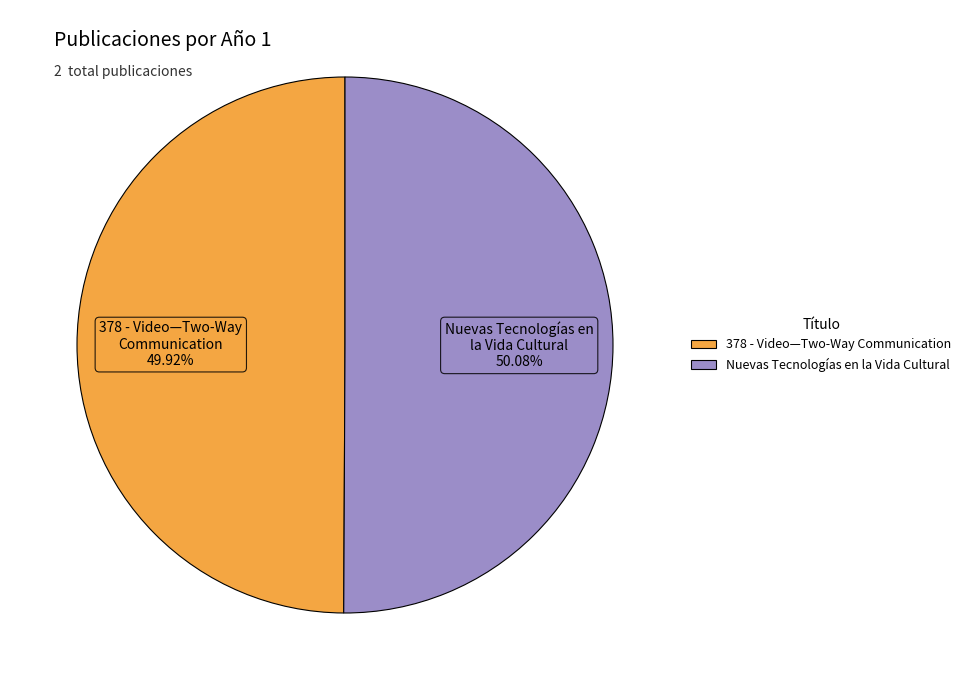

To the nearest percent, what percentage of the pie is Nuevas Tecnologías en la Vida Cultural?

50%